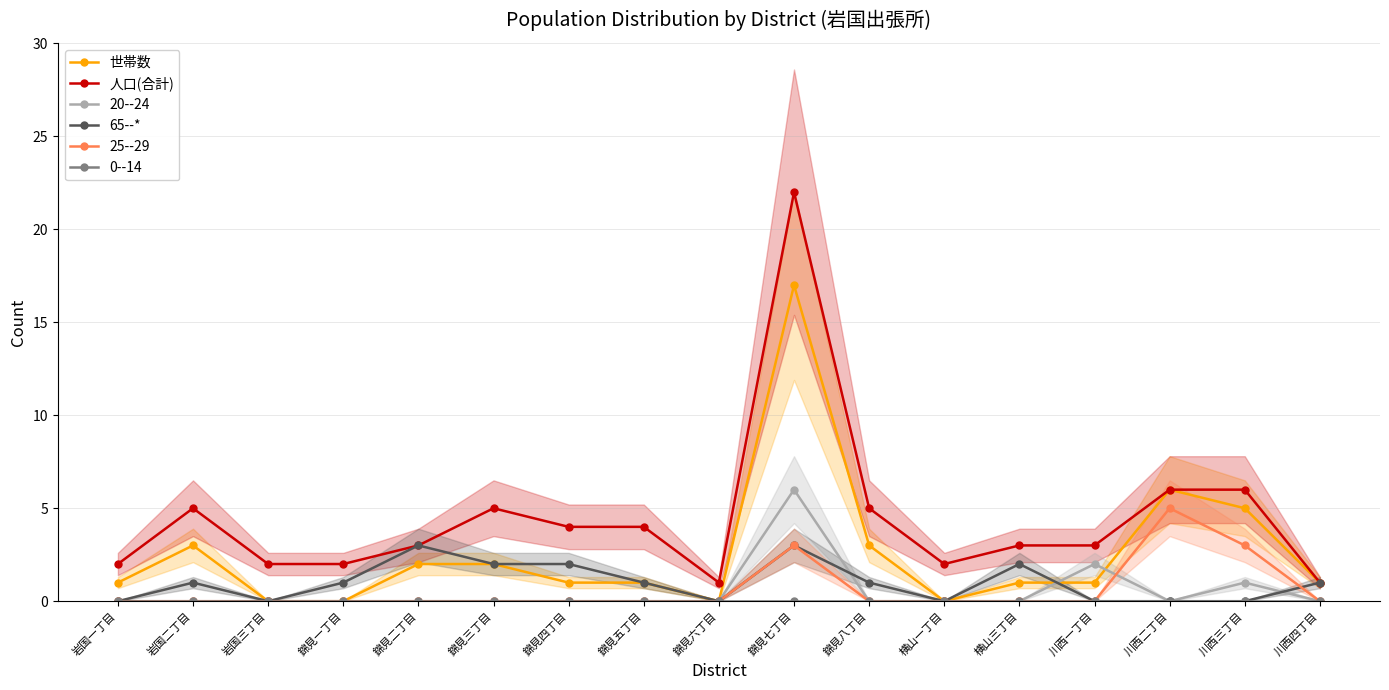

Reading right to left, transcribe all the data shown in this chart.

世帯数: 1	5	6	1	1	0	3	17	0	1	1	2	2	0	0	3	1
人口(合計): 1	6	6	3	3	2	5	22	1	4	4	5	3	2	2	5	2
65--*: 1	0	0	0	2	0	1	3	0	1	2	2	3	1	0	1	0